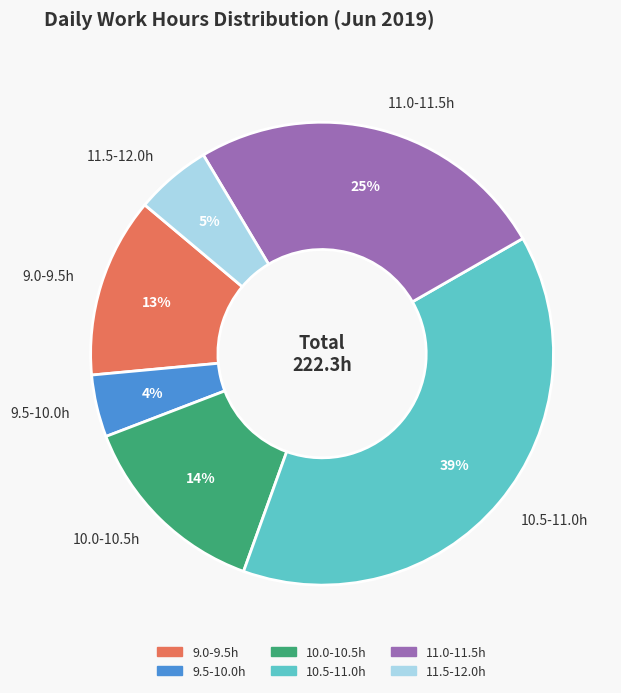

Between 10.5-11.0h and 9.5-10.0h, which is larger?

10.5-11.0h